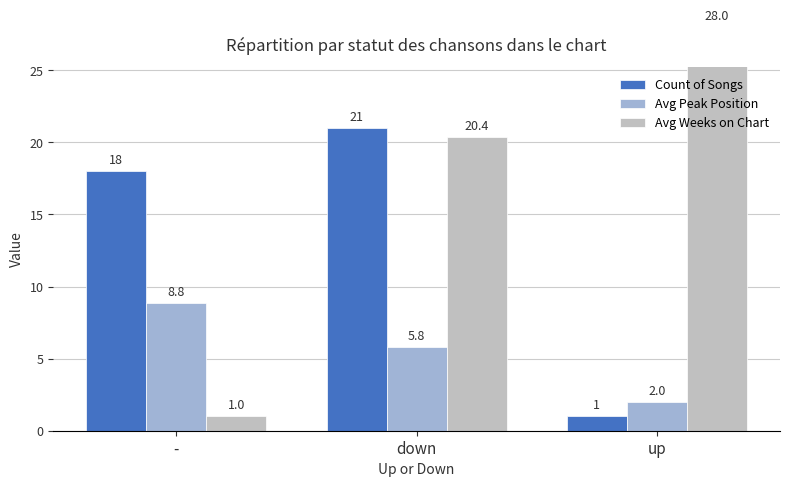

What is the average value of the Avg Weeks on Chart series?

16.5